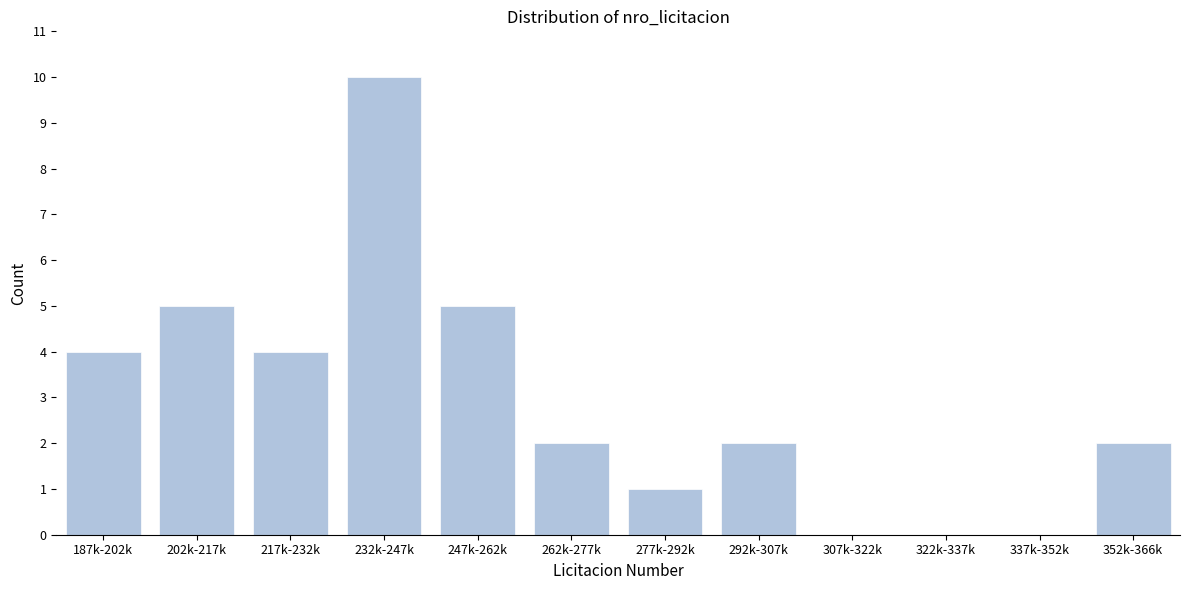

Reading left to right, transcribe all the data shown in this chart.

187k-202k=4	202k-217k=5	217k-232k=4	232k-247k=10	247k-262k=5	262k-277k=2	277k-292k=1	292k-307k=2	307k-322k=0	322k-337k=0	337k-352k=0	352k-366k=2